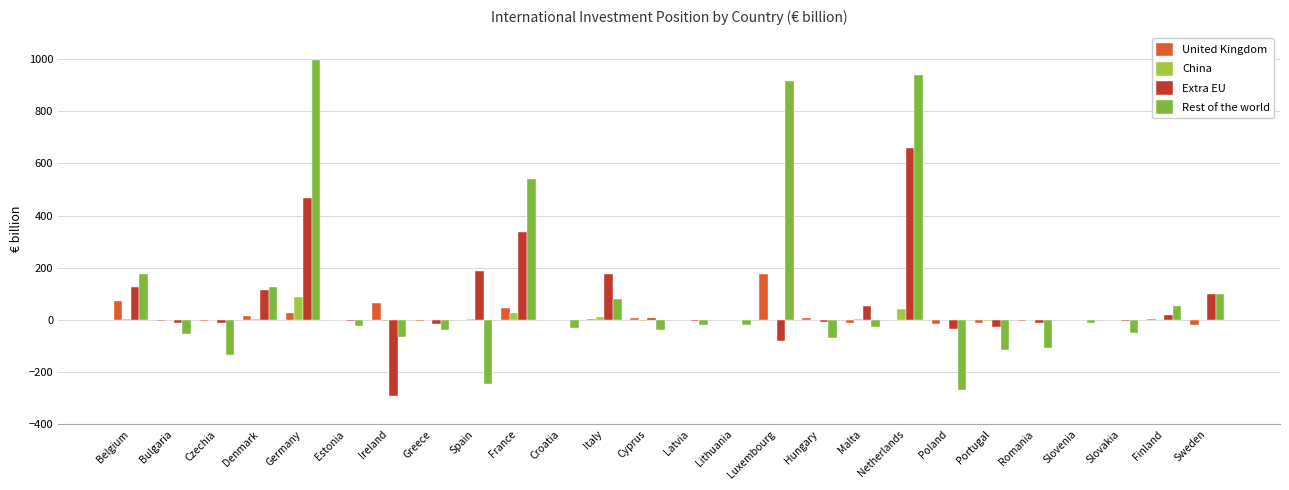

What is the difference between the maximum and minimum values in the China series?

91.2